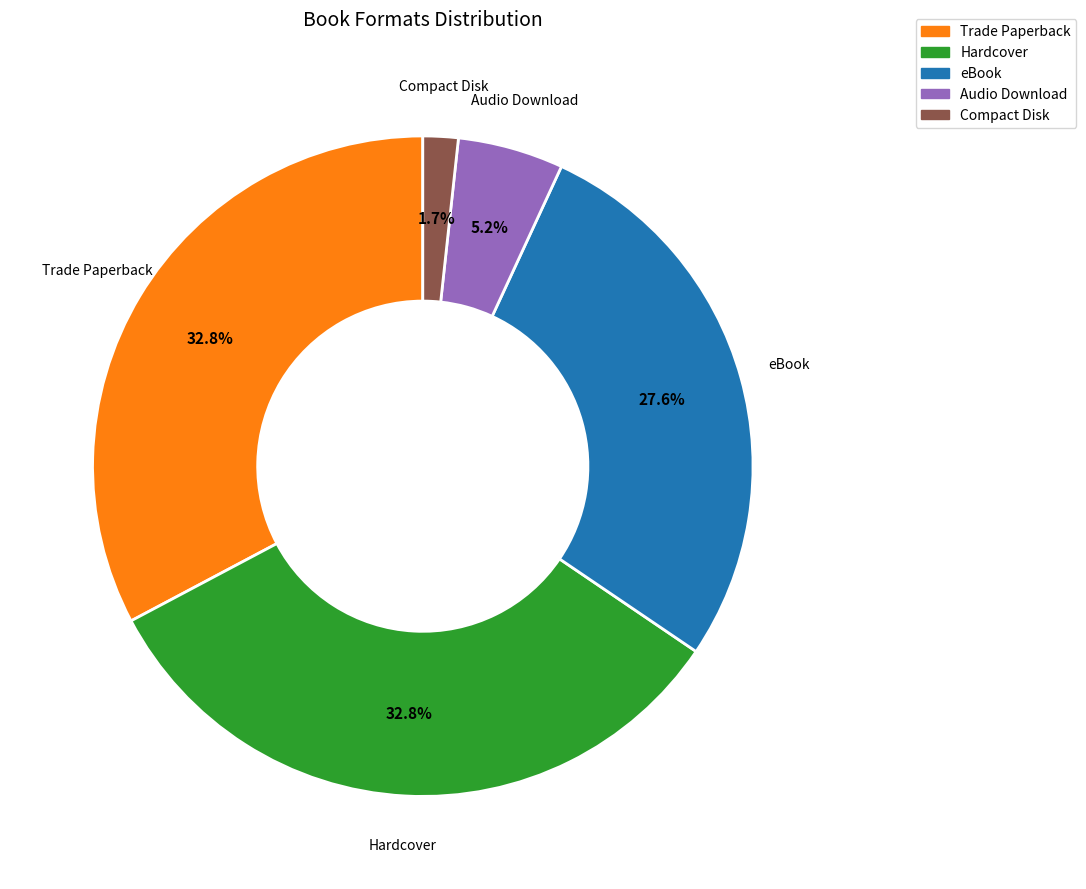

Approximately how many times larger is the value at Compact Disk compared to Audio Download?

0.3